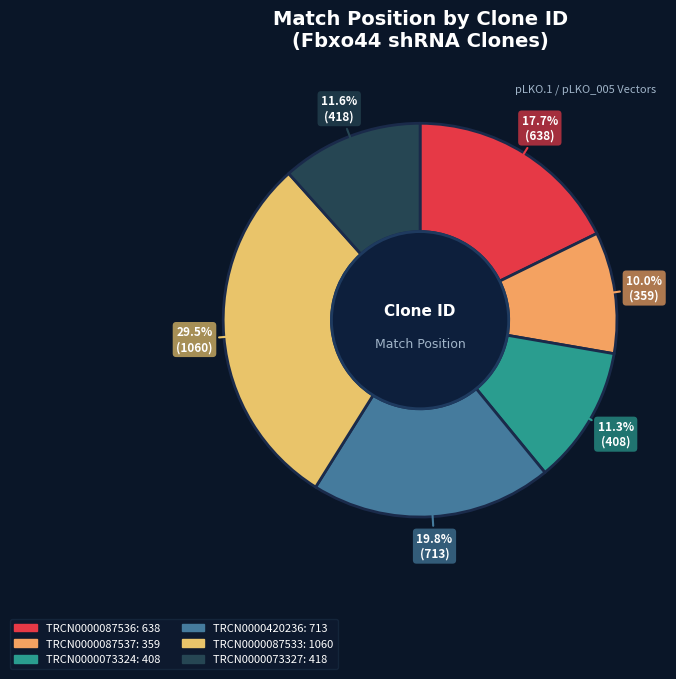

How many segments does this pie chart have?

6